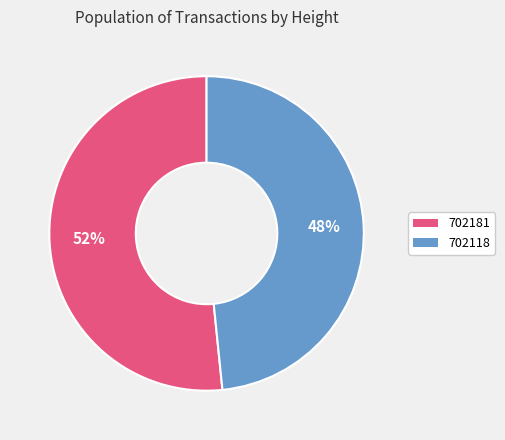

True or false: 702118 accounts for 48% of the total.

True